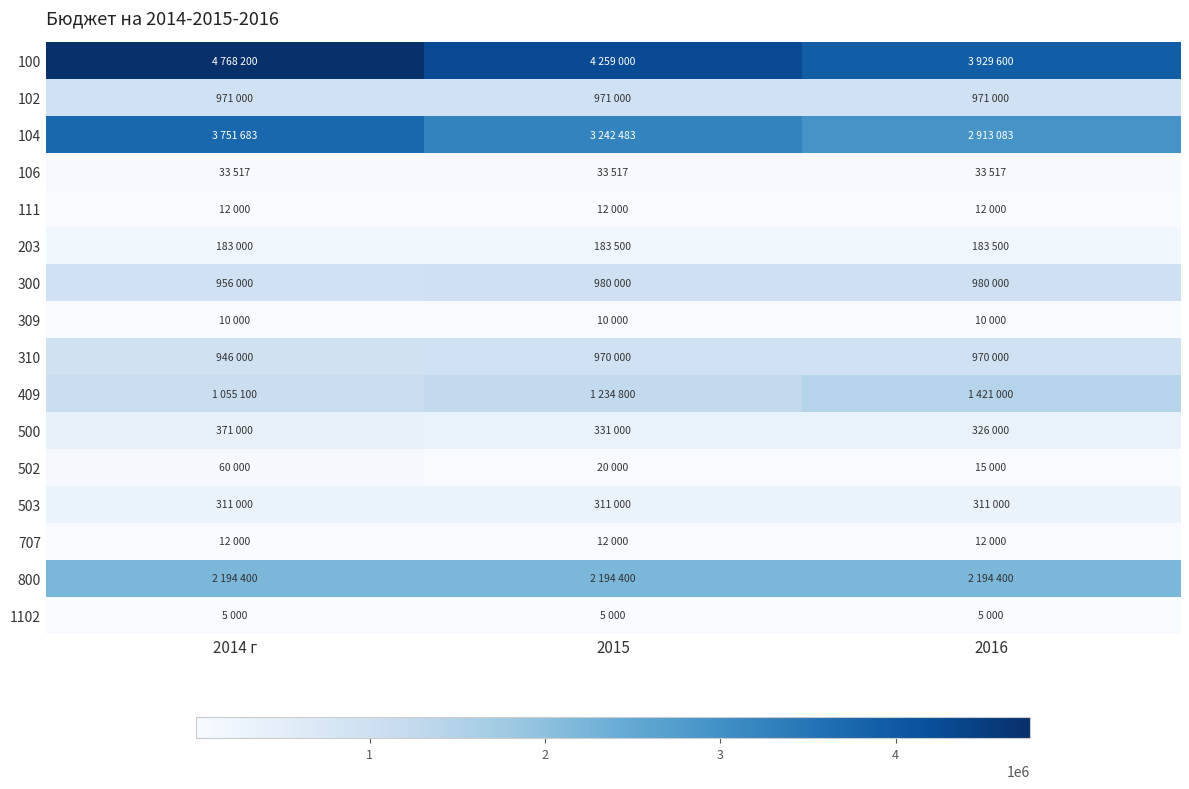

Reading left to right, extract all data points from this chart.

100: 2014 г=4768200	2015=4259000	2016=3929600
102: 2014 г=971000	2015=971000	2016=971000
104: 2014 г=3751683	2015=3242483	2016=2913083
106: 2014 г=33517	2015=33517	2016=33517
111: 2014 г=12000	2015=12000	2016=12000
203: 2014 г=183000	2015=183500	2016=183500
300: 2014 г=956000	2015=980000	2016=980000
309: 2014 г=10000	2015=10000	2016=10000
310: 2014 г=946000	2015=970000	2016=970000
409: 2014 г=1055100	2015=1234800	2016=1421000
500: 2014 г=371000	2015=331000	2016=326000
502: 2014 г=60000	2015=20000	2016=15000
503: 2014 г=311000	2015=311000	2016=311000
707: 2014 г=12000	2015=12000	2016=12000
800: 2014 г=2194400	2015=2194400	2016=2194400
1102: 2014 г=5000	2015=5000	2016=5000